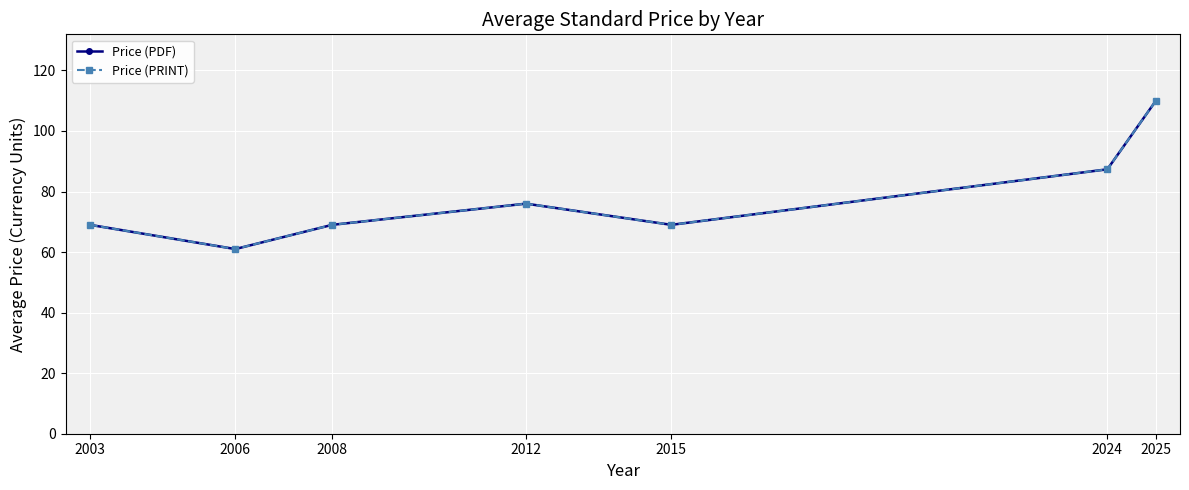

Which label corresponds to the largest value in the chart?

2025